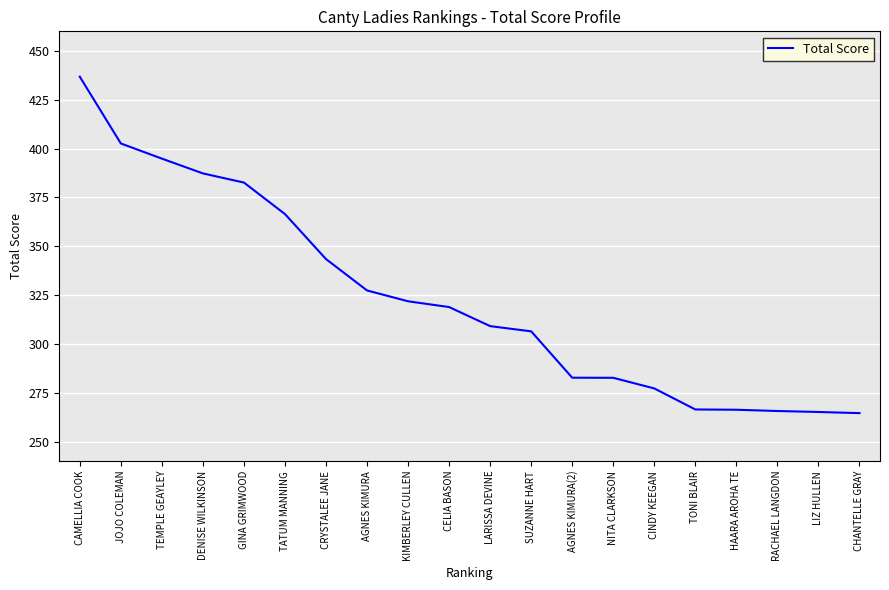

What is the greatest value displayed?

436.8